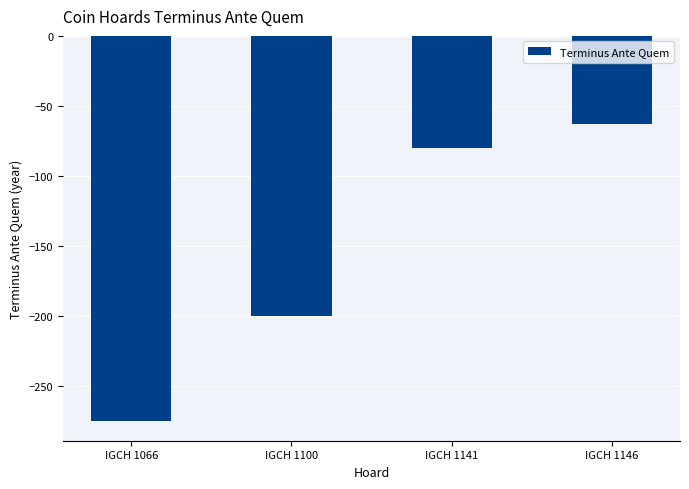

Which label corresponds to the smallest value in the chart?

IGCH 1066